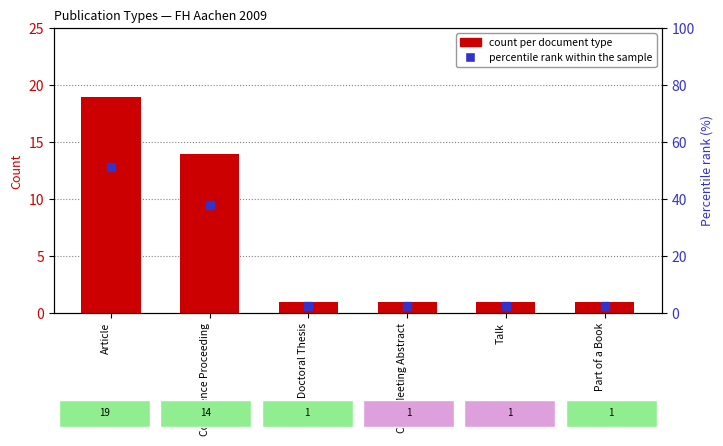

At how many categories does at least one series exceed 36?

2